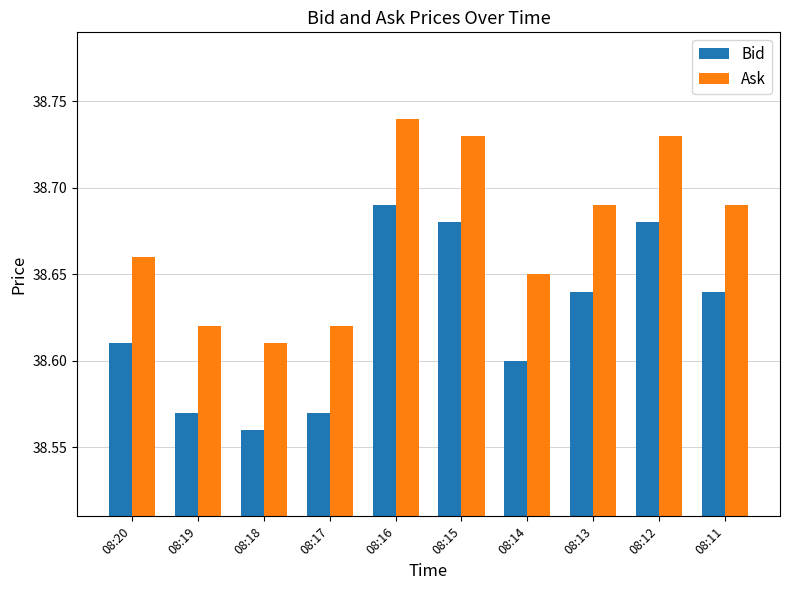

Is the value of Bid at 08:16 greater than the value of Ask at 08:18?

Yes